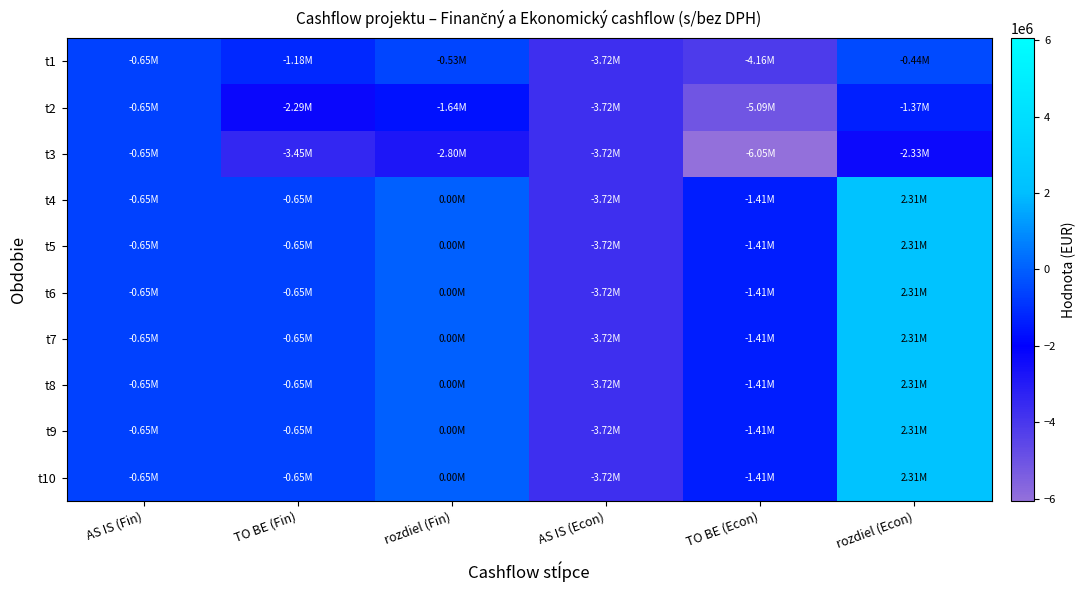

Reading right to left, what are all the values shown in this chart?

t1: rozdiel (Econ)=-442398.1	TO BE (Econ)=-4159928.4	AS IS (Econ)=-3717530.3	rozdiel (Fin)=-530877.7	TO BE (Fin)=-1176541.7	AS IS (Fin)=-645664.0
t2: rozdiel (Econ)=-1370632.3	TO BE (Econ)=-5088162.7	AS IS (Econ)=-3717530.3	rozdiel (Fin)=-1644758.8	TO BE (Fin)=-2290422.8	AS IS (Fin)=-645664.0
t3: rozdiel (Econ)=-2334484.7	TO BE (Econ)=-6052015.0	AS IS (Econ)=-3717530.3	rozdiel (Fin)=-2801381.6	TO BE (Fin)=-3447045.6	AS IS (Fin)=-645664.0
t4: rozdiel (Econ)=2312501.9	TO BE (Econ)=-1405028.5	AS IS (Econ)=-3717530.3	rozdiel (Fin)=0.0	TO BE (Fin)=-645664.0	AS IS (Fin)=-645664.0
t5: rozdiel (Econ)=2312501.9	TO BE (Econ)=-1405028.5	AS IS (Econ)=-3717530.3	rozdiel (Fin)=0.0	TO BE (Fin)=-645664.0	AS IS (Fin)=-645664.0
t6: rozdiel (Econ)=2312501.9	TO BE (Econ)=-1405028.5	AS IS (Econ)=-3717530.3	rozdiel (Fin)=0.0	TO BE (Fin)=-645664.0	AS IS (Fin)=-645664.0
t7: rozdiel (Econ)=2312501.9	TO BE (Econ)=-1405028.5	AS IS (Econ)=-3717530.3	rozdiel (Fin)=0.0	TO BE (Fin)=-645664.0	AS IS (Fin)=-645664.0
t8: rozdiel (Econ)=2312501.9	TO BE (Econ)=-1405028.5	AS IS (Econ)=-3717530.3	rozdiel (Fin)=0.0	TO BE (Fin)=-645664.0	AS IS (Fin)=-645664.0
t9: rozdiel (Econ)=2312501.9	TO BE (Econ)=-1405028.5	AS IS (Econ)=-3717530.3	rozdiel (Fin)=0.0	TO BE (Fin)=-645664.0	AS IS (Fin)=-645664.0
t10: rozdiel (Econ)=2312501.9	TO BE (Econ)=-1405028.5	AS IS (Econ)=-3717530.3	rozdiel (Fin)=0.0	TO BE (Fin)=-645664.0	AS IS (Fin)=-645664.0